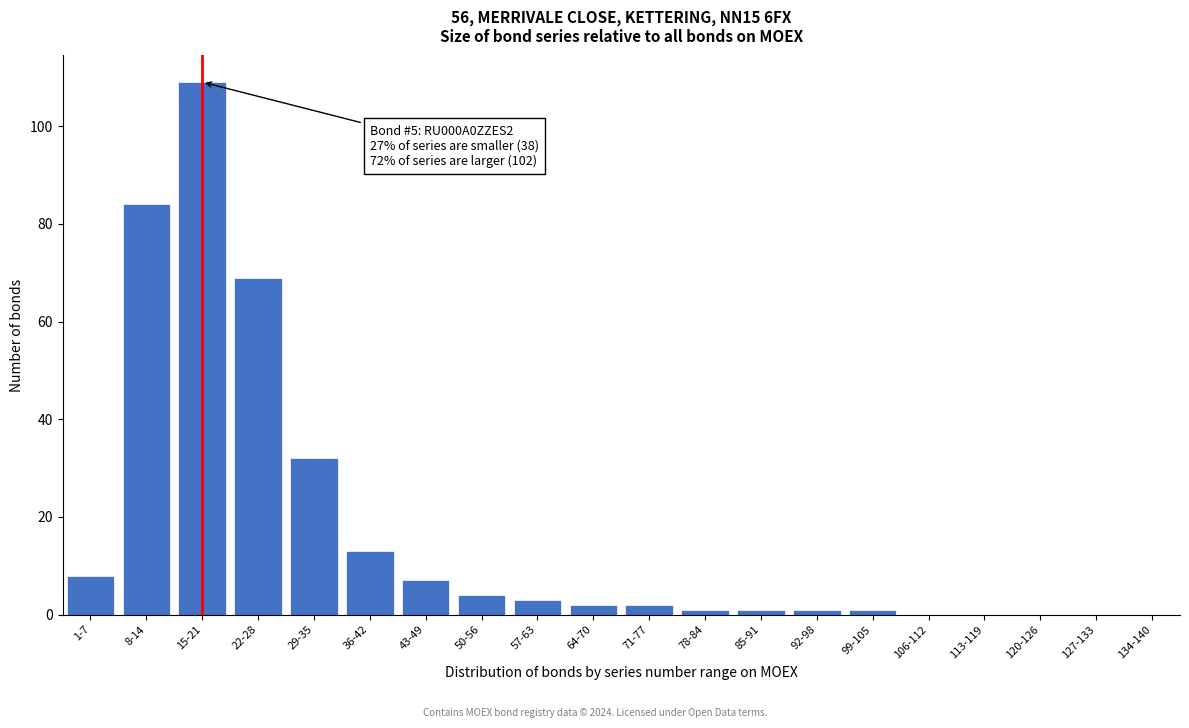

Reading left to right, transcribe all the data shown in this chart.

1-7=8	8-14=84	15-21=109	22-28=69	29-35=32	36-42=13	43-49=7	50-56=4	57-63=3	64-70=2	71-77=2	78-84=1	85-91=1	92-98=1	99-105=1	106-112=0	113-119=0	120-126=0	127-133=0	134-140=0